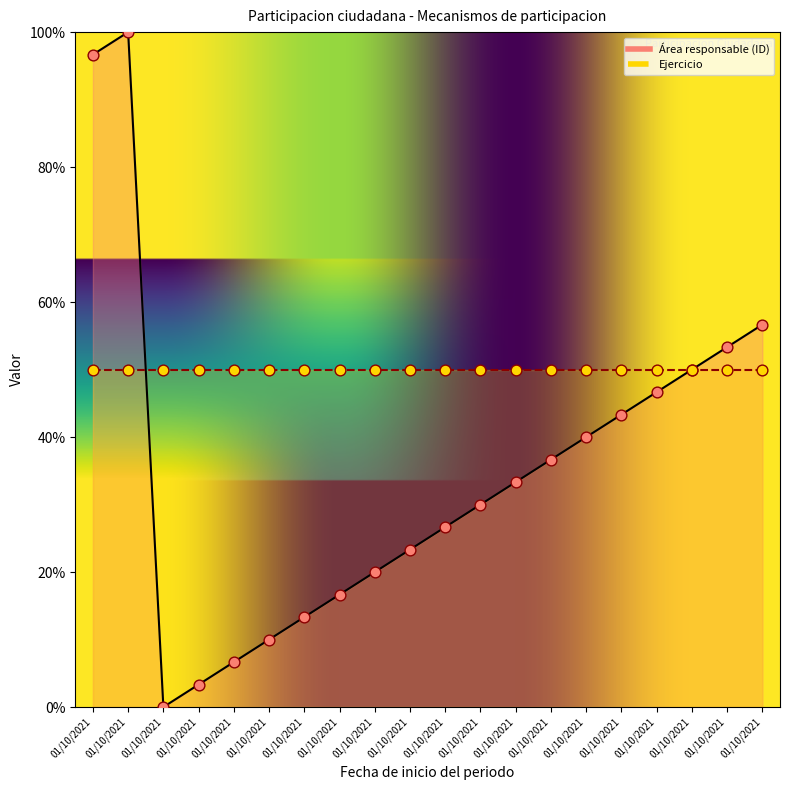

Between 01/10/2021 and 01/10/2021, which is larger?

01/10/2021